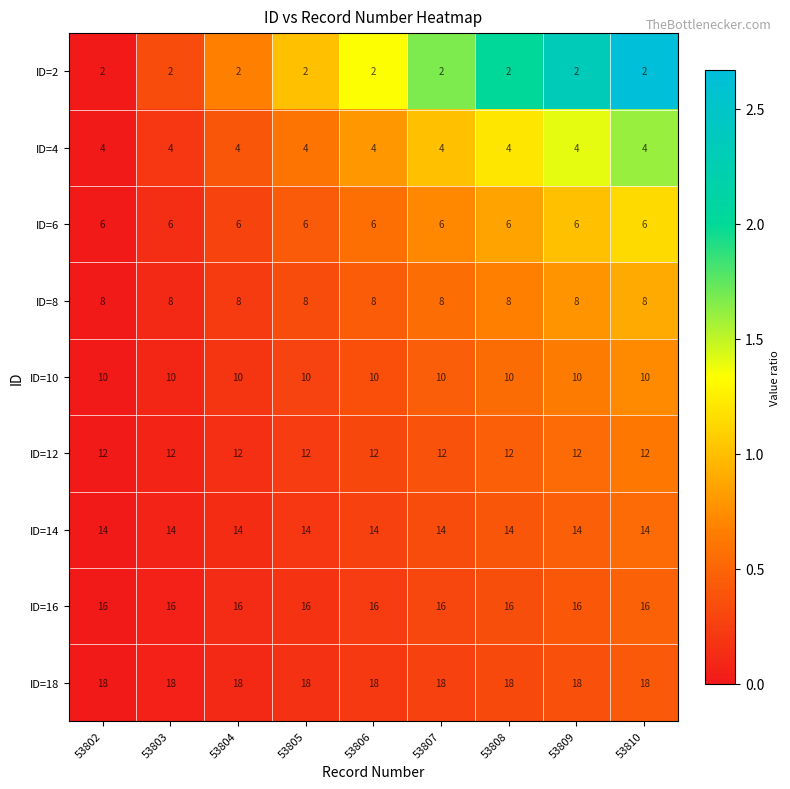

Which series has the largest total across all categories?

ID=18